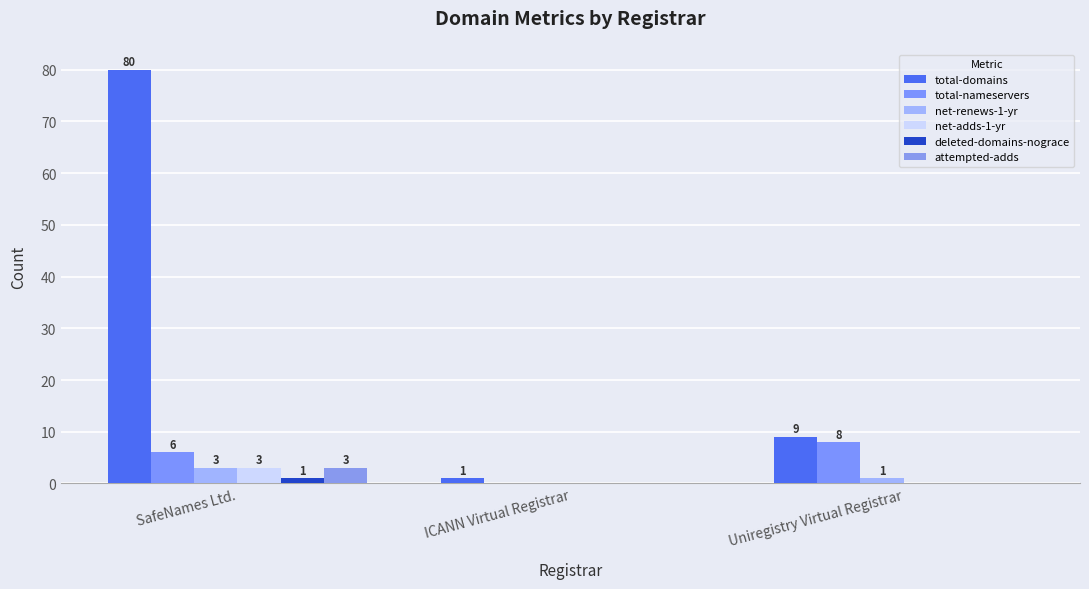

How many values in total-nameservers are above zero?

2